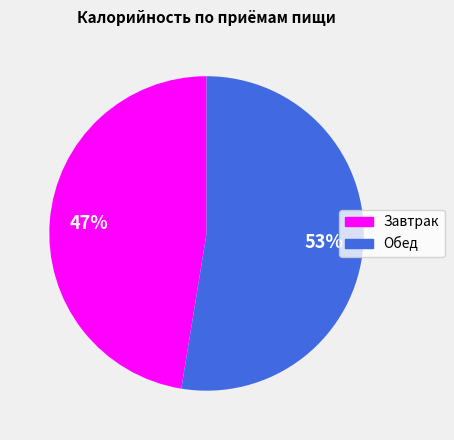

How many segments does this pie chart have?

2